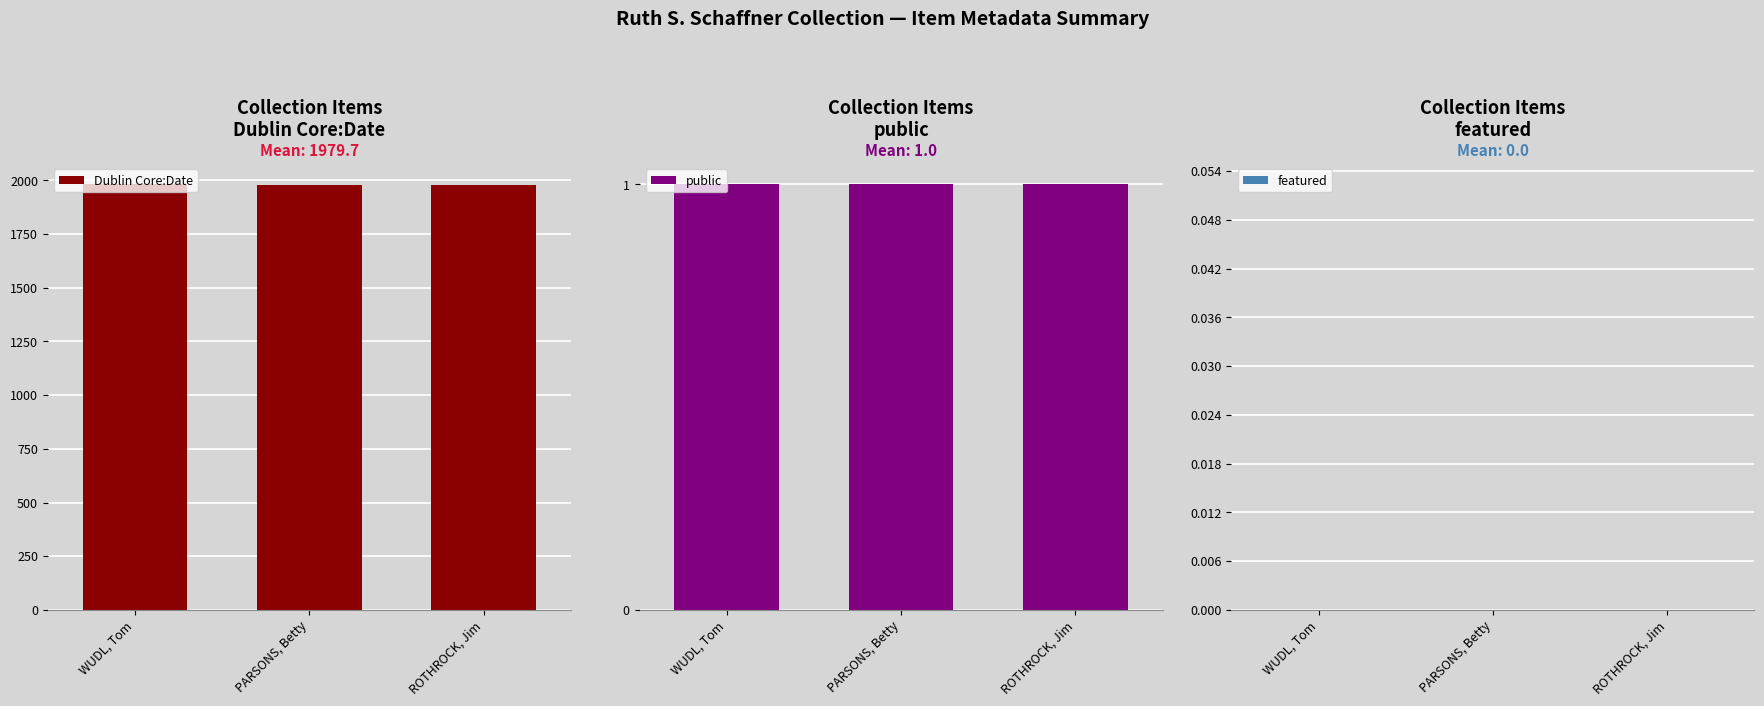

What is the average value of the Dublin Core:Date series?

1980